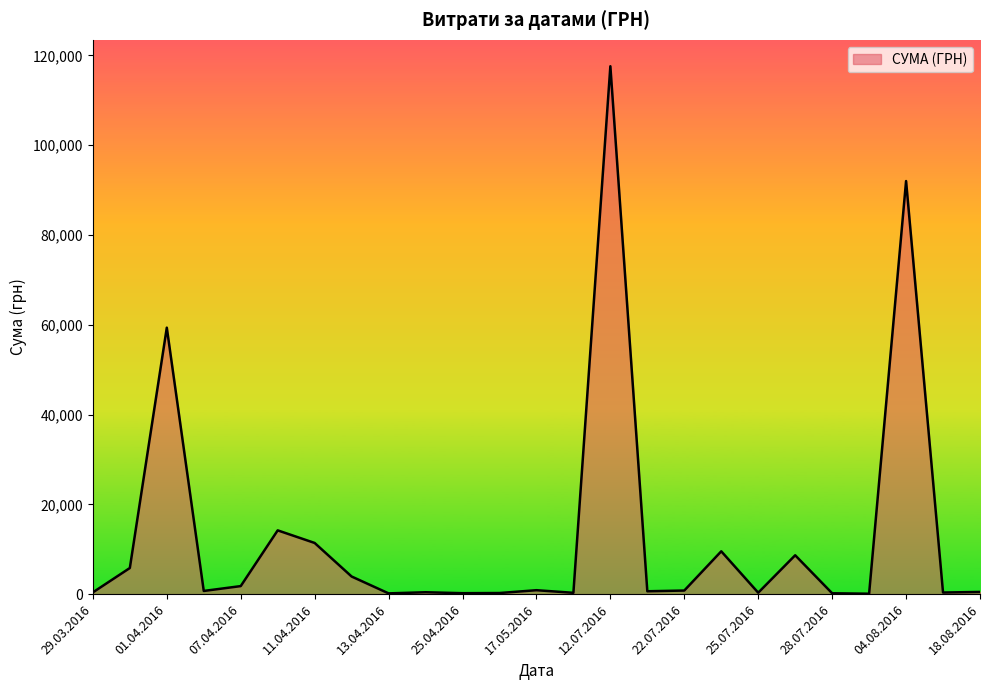

What is the maximum value shown in the chart?

117568.8